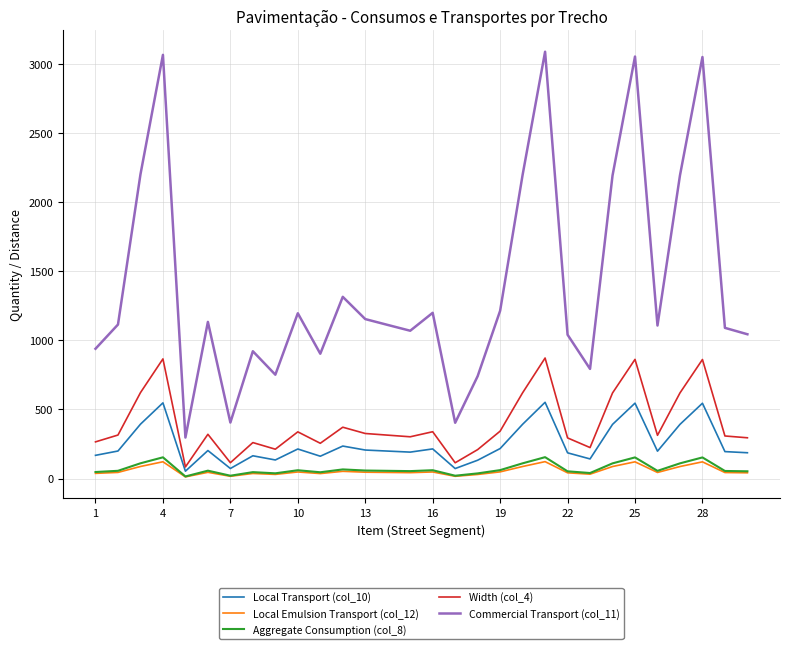

True or false: Aggregate Consumption (col_8) and Width (col_4) intersect in this chart.

False